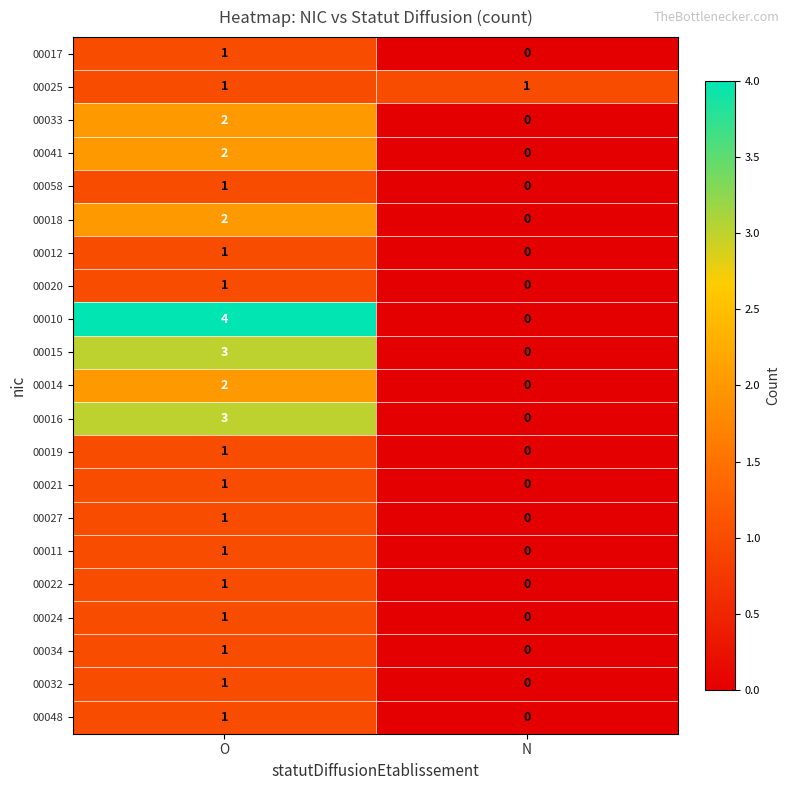

What is the spread (max minus min) of values at N?

1